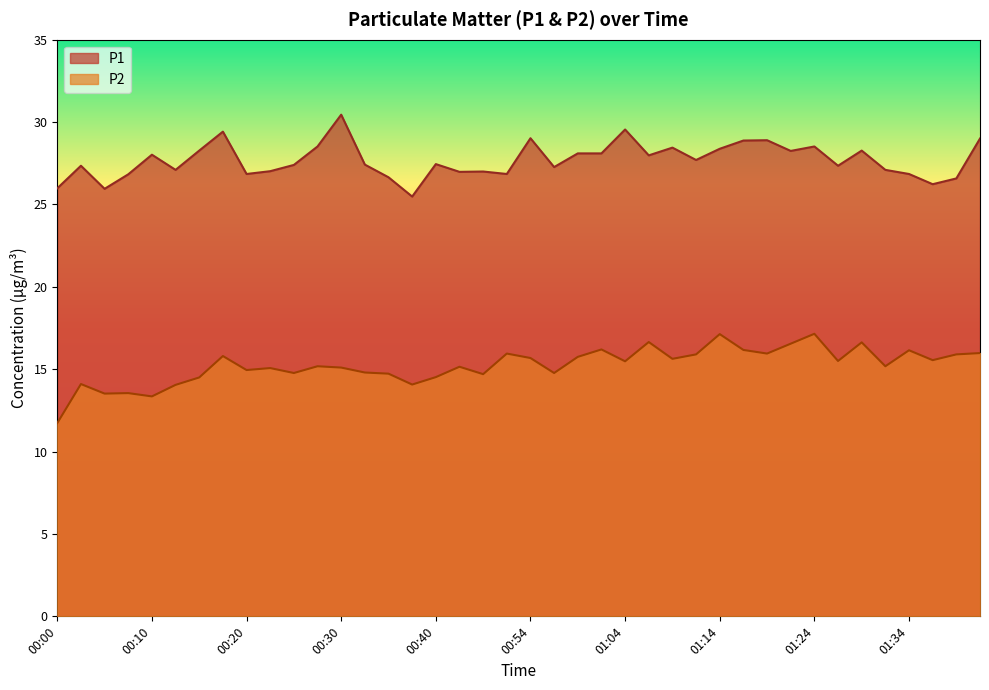

Reading left to right, extract all data points from this chart.

P1: 26.0	27.4	25.9	26.8	28.0	27.1	28.3	29.4	26.9	27.0	27.4	28.5	30.4	27.4	26.6	25.5	27.4	27.0	27.0	26.9	29.0	27.3	28.1	28.1	29.6	28.0	28.4	27.7	28.4	28.9	28.9	28.2	28.5	27.4	28.3	27.1	26.9	26.2	26.6	29.0
P2: 11.7	14.1	13.5	13.6	13.3	14.1	14.5	15.8	14.9	15.1	14.8	15.2	15.1	14.8	14.7	14.1	14.5	15.2	14.7	15.9	15.7	14.8	15.8	16.2	15.5	16.6	15.6	15.9	17.1	16.2	15.9	16.6	17.1	15.5	16.6	15.2	16.1	15.6	15.9	16.0